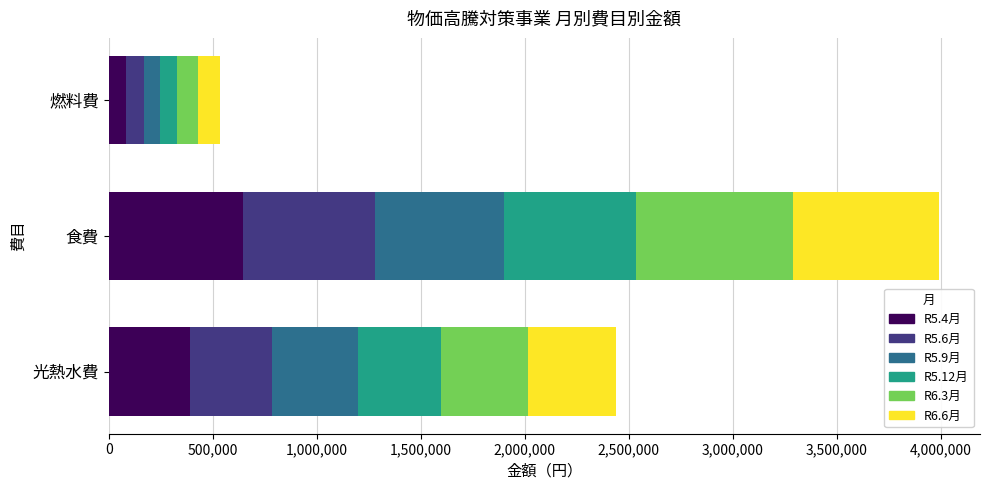

How many data points does each series have?

3